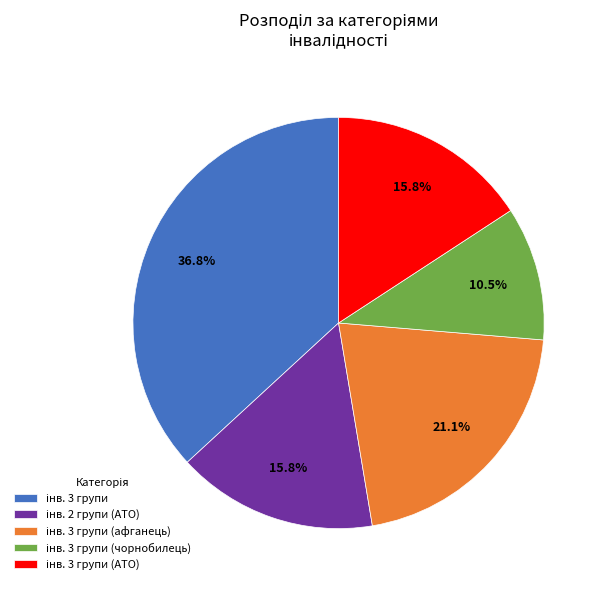

Is there a majority slice in this chart?

No